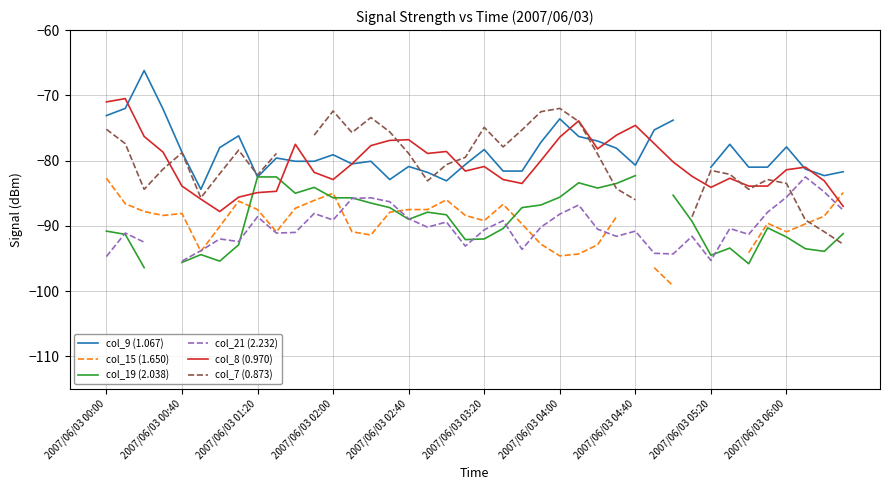

What is the maximum value for col_8 (0.970)?

-70.5